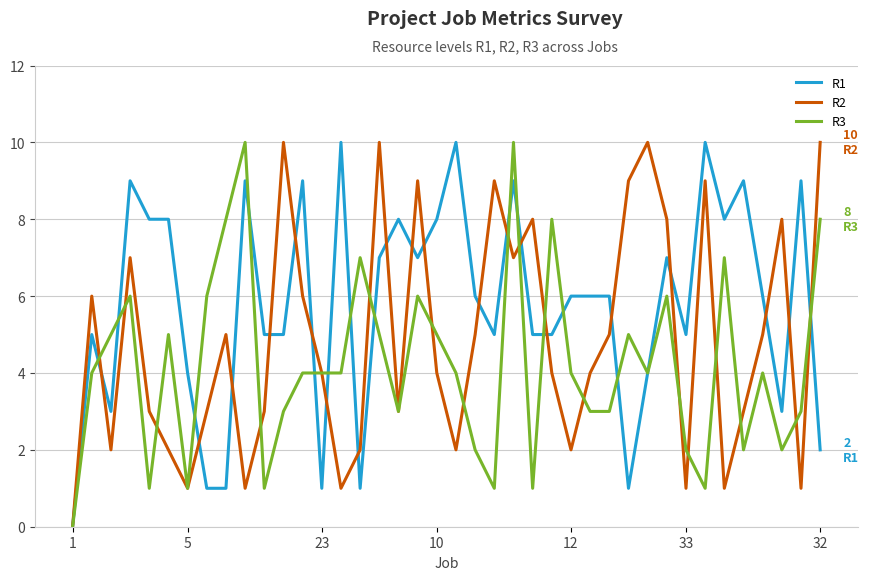

Which series has the largest total across all categories?

R1